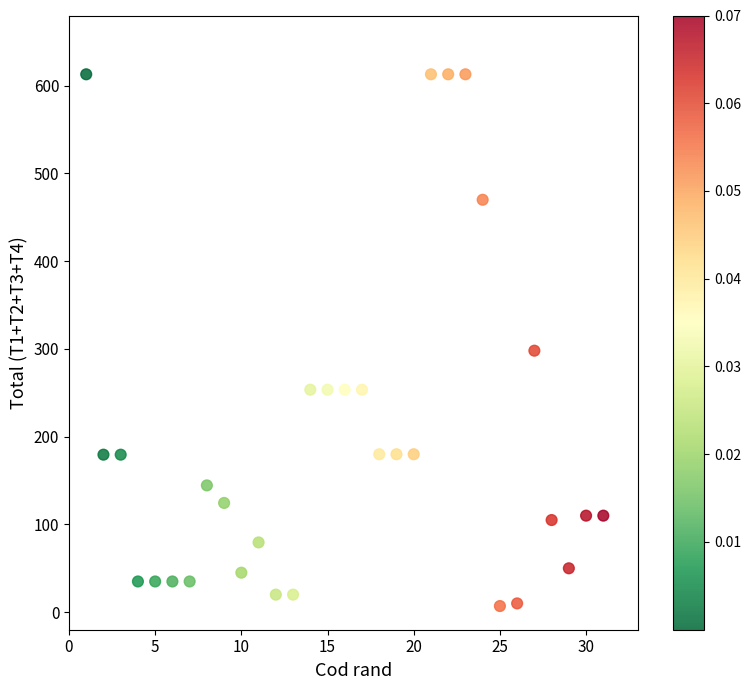

What is the range of X values (max minus min)?

30.0